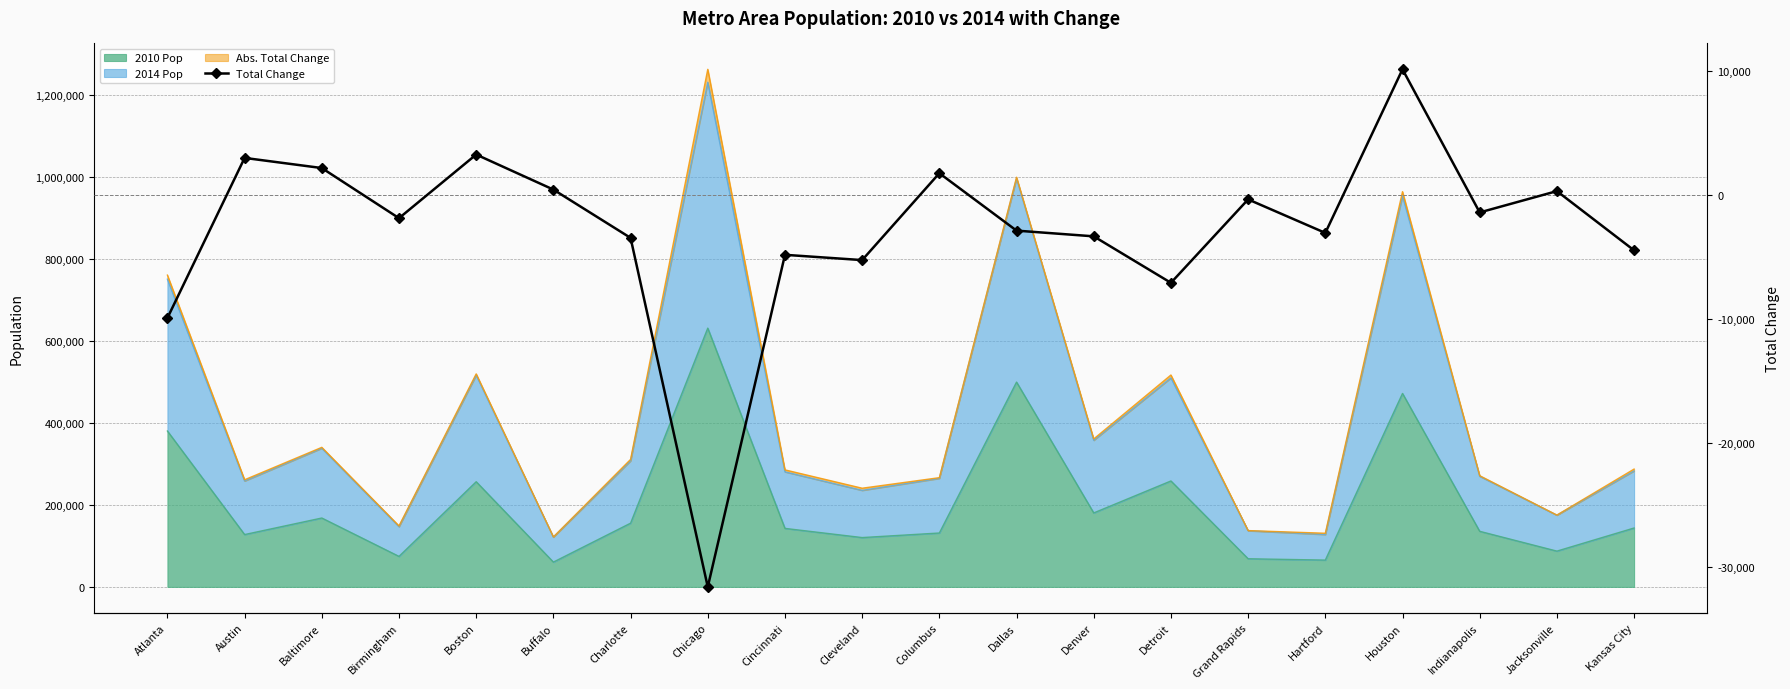

True or false: the data shows -1887 at Birmingham.

True